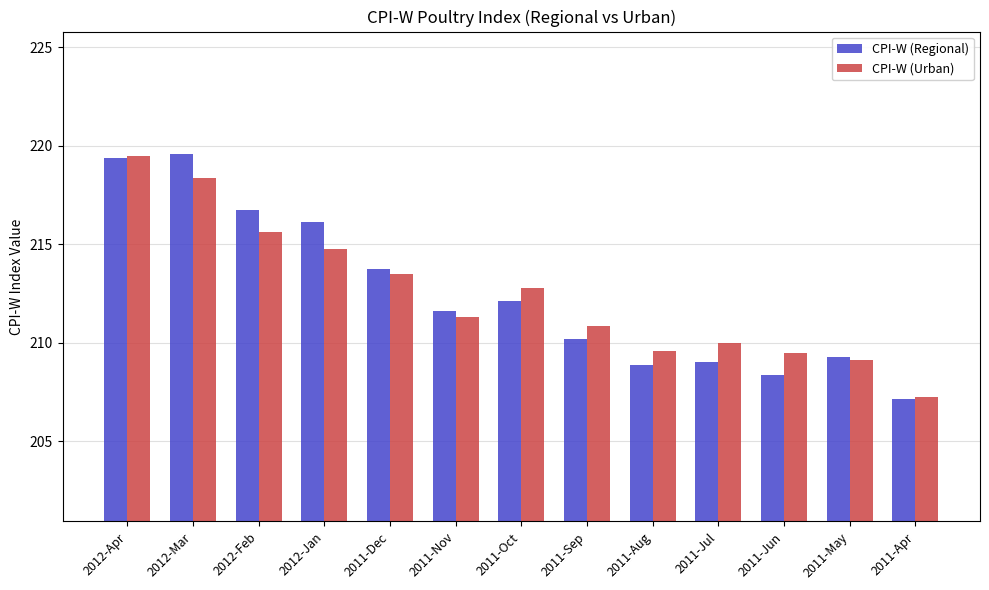

Is the value of CPI-W (Urban) at 2011-Nov greater than the value of CPI-W (Regional) at 2012-Jan?

No